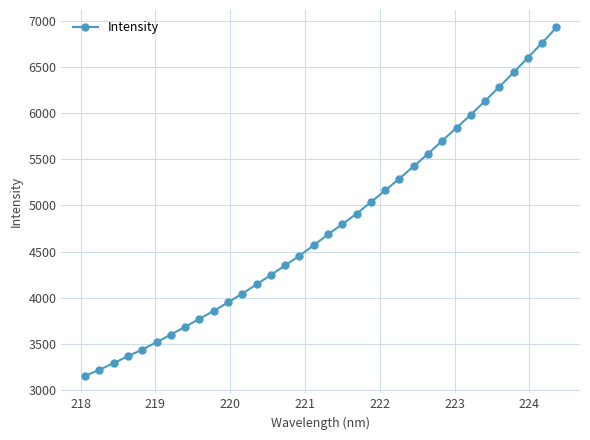

What is the minimum value shown in the chart?

3154.5